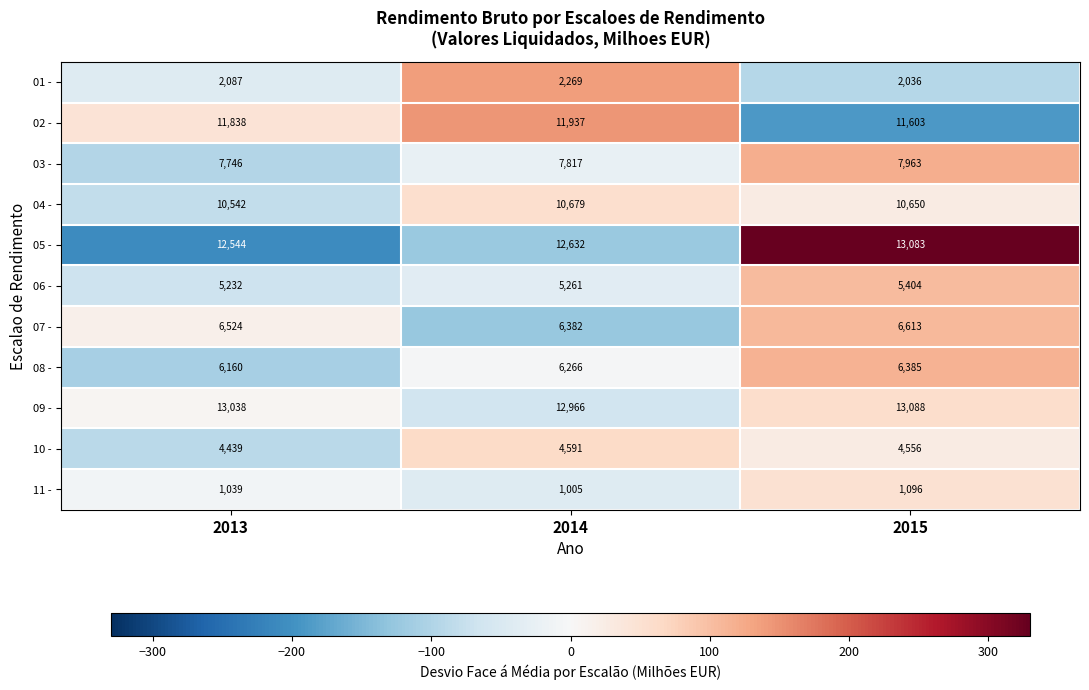

Count the number of data series in this chart.

11